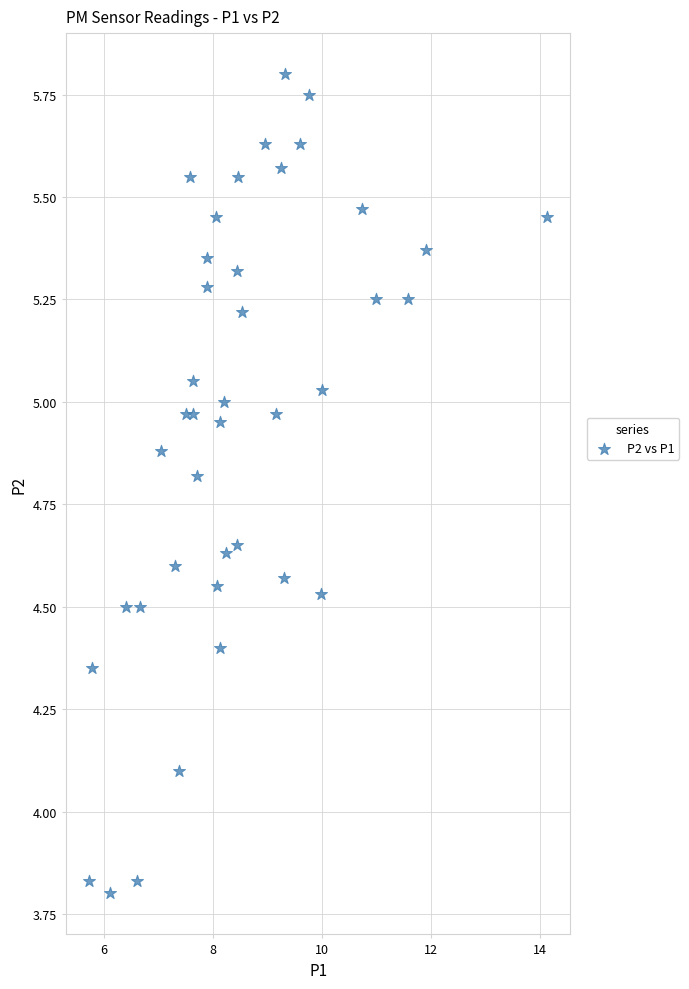

What Y value in the scatter plot is closest to 4?

4.1